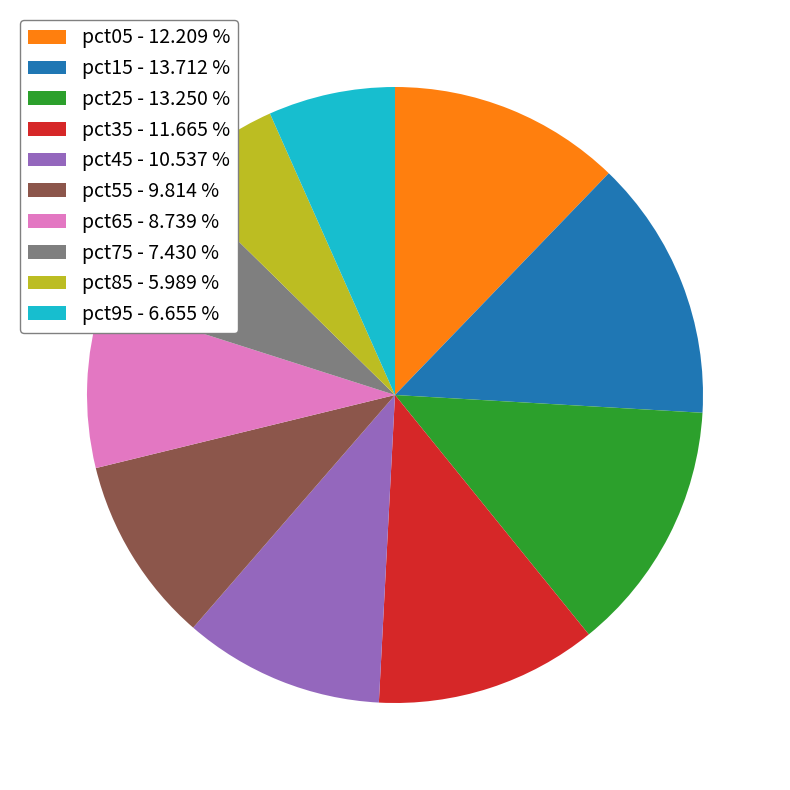

Is pct65 - 8.739 % the majority of the pie?

No